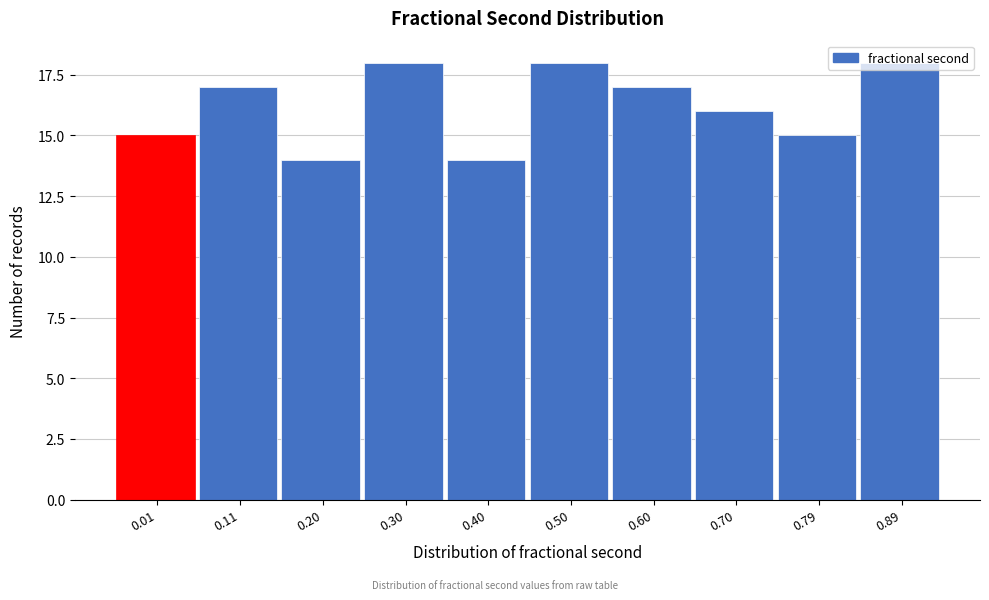

What is the value of the 3rd bar from the left?

14